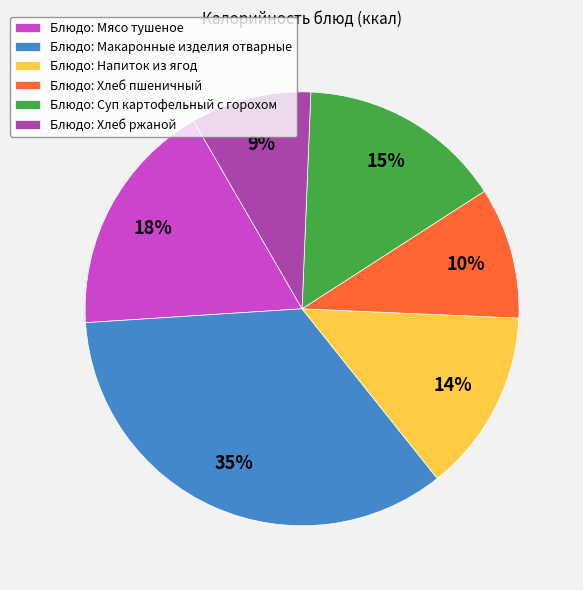

Which category has the smallest portion of the pie?

Блюдо: Хлеб ржаной